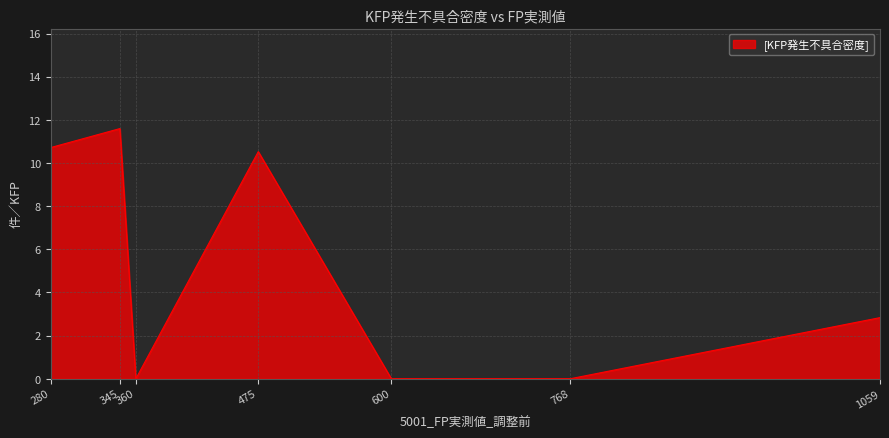

What is the difference between the maximum and second lowest values?

11.6